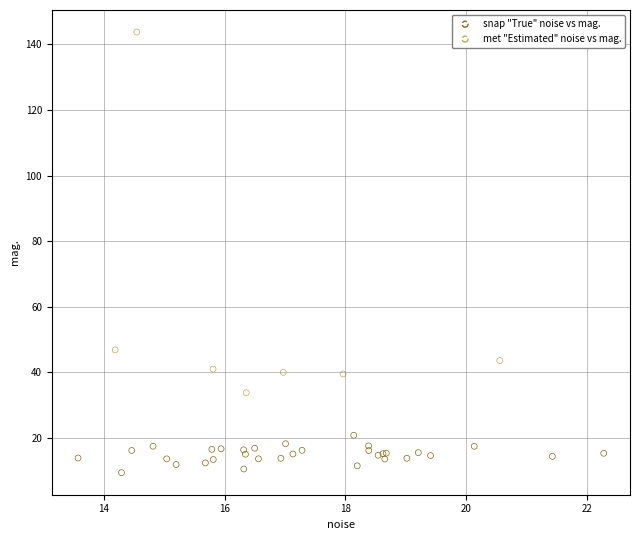

Which series has the widest spread of Y values?

met "Estimated" noise vs mag.